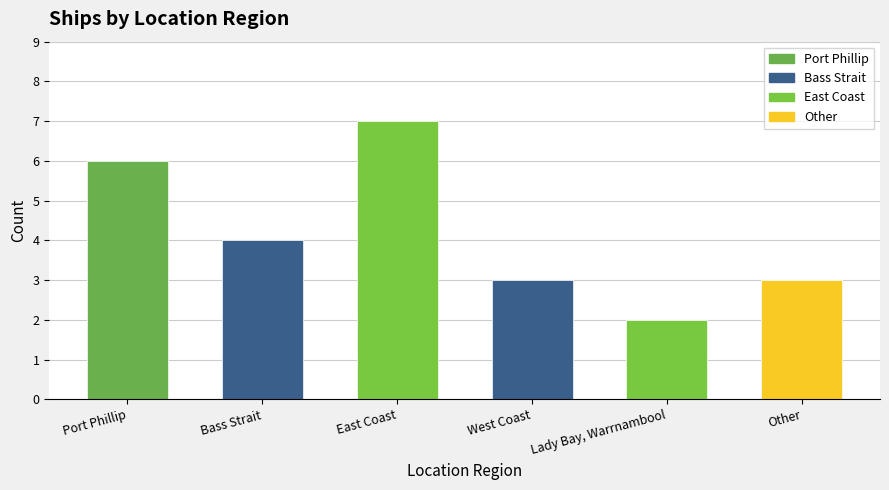

Are the bars grouped side by side (vs. stacked)?

No